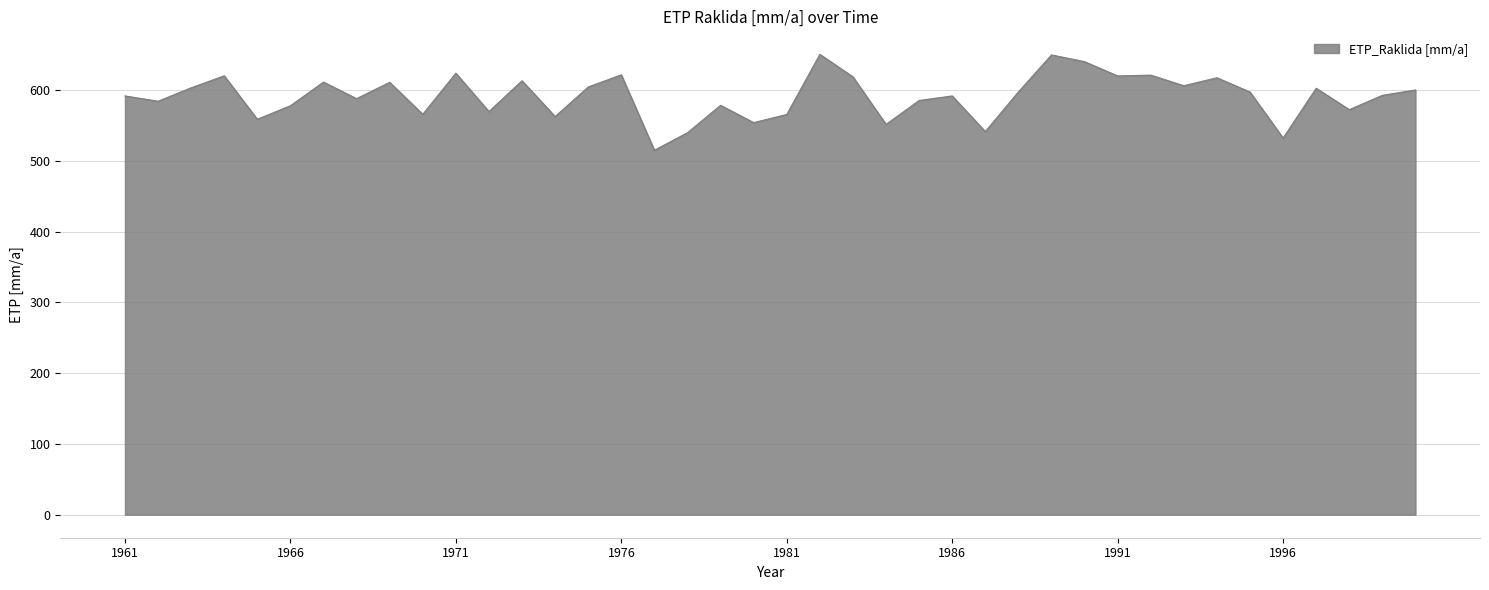

What is the greatest value displayed?

650.8